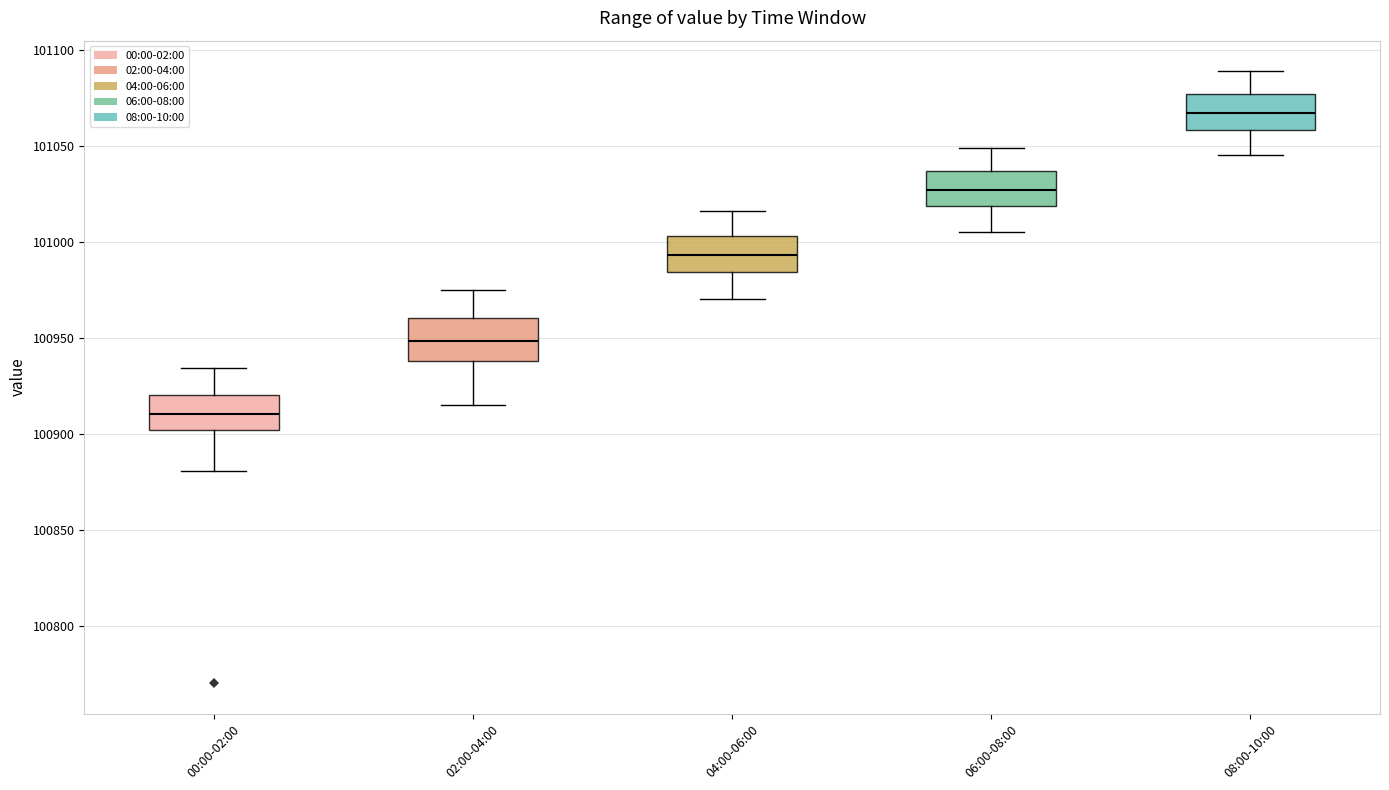

Where does the median line of the box for 06:00-08:00 sit on the y-axis? The values are not printed on the chart, so give them approximately, as read against the axis.

101025